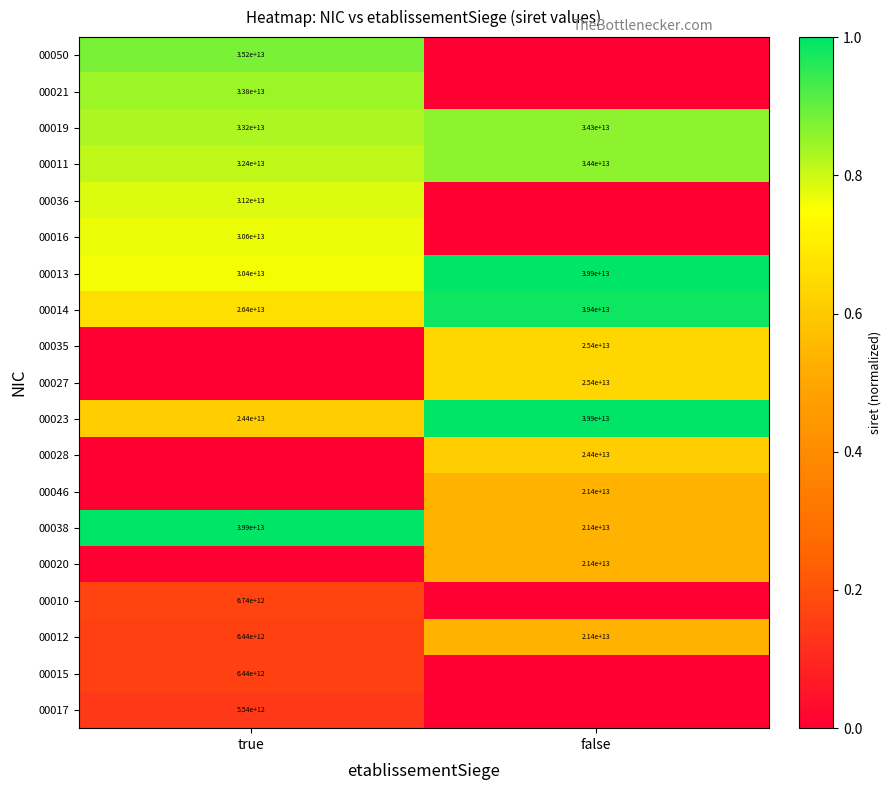

Is it true that 00020 equals 21400000000000 at false?

True